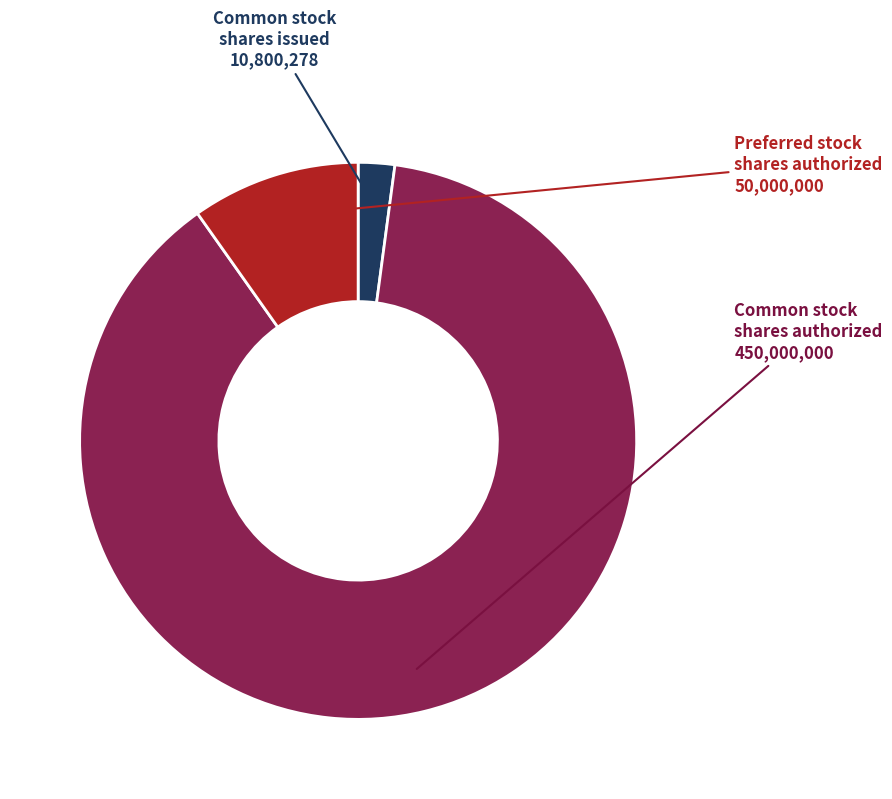

Is there a majority slice in this chart?

Yes